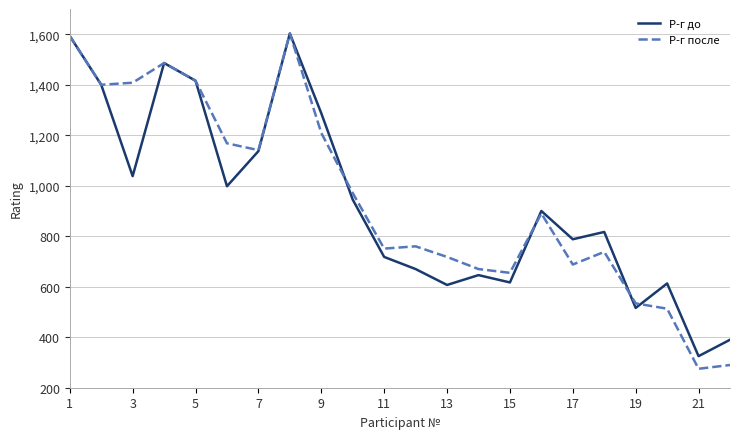

What is the minimum value for Р-г до?

325